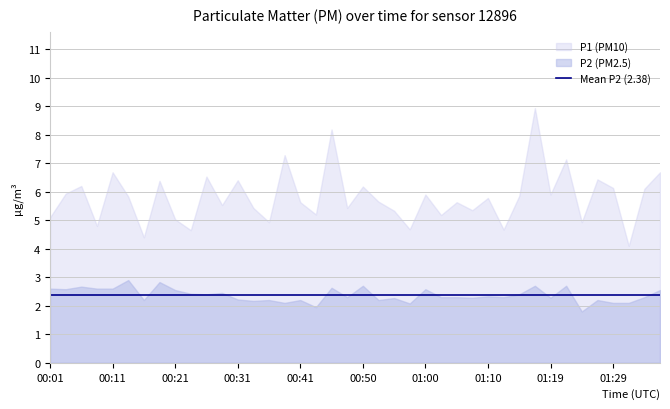

Which category has the highest value in the P1 series?

01:17